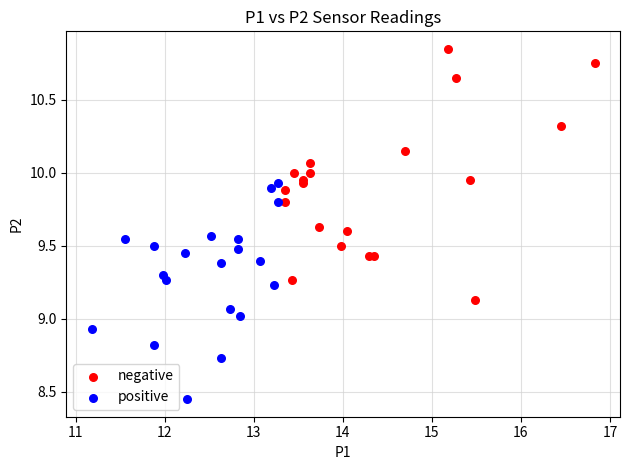

Which series has the largest Y range (max minus min)?

negative